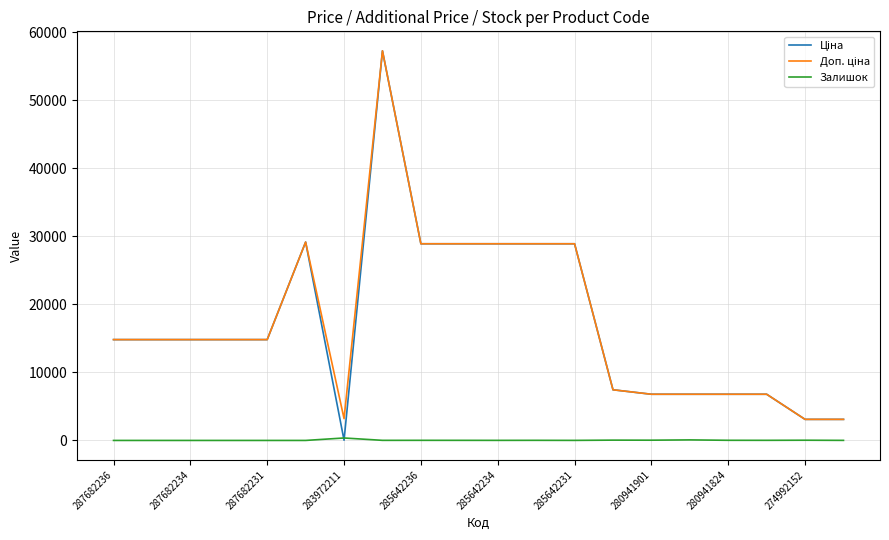

How many lines are shown in the chart?

3